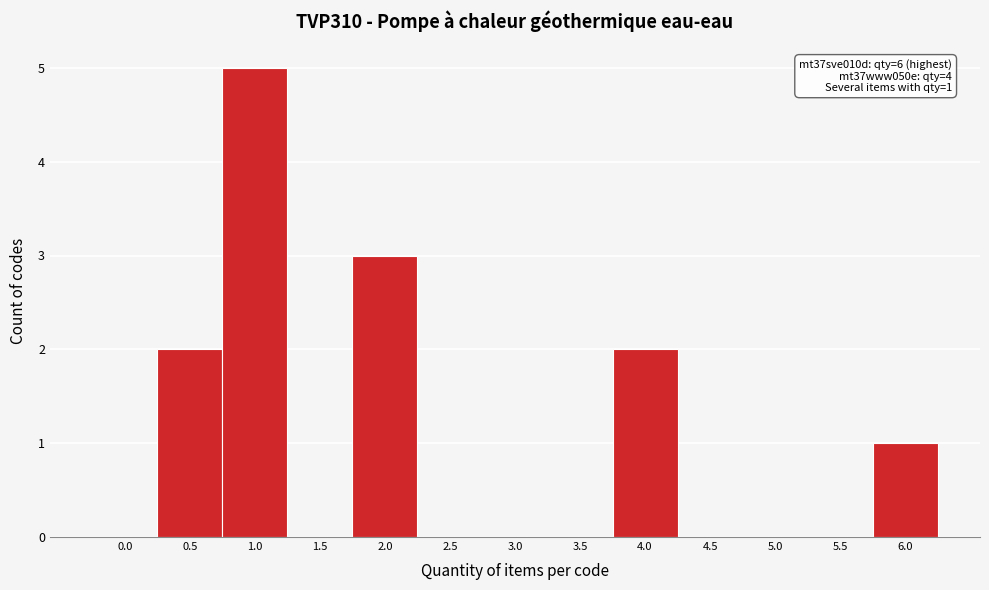

Reading left to right, transcribe all the data shown in this chart.

0.0=0	0.5=2	1.0=5	1.5=0	2.0=3	2.5=0	3.0=0	3.5=0	4.0=2	4.5=0	5.0=0	5.5=0	6.0=1